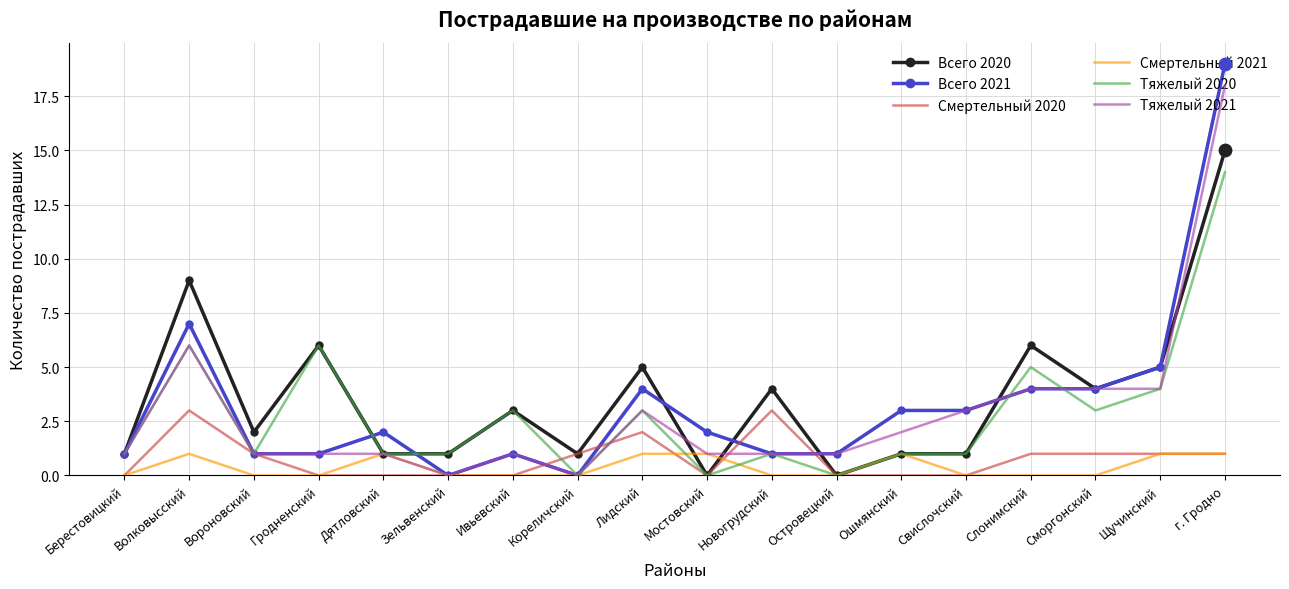

Which series has the largest total across all categories?

Всего 2020